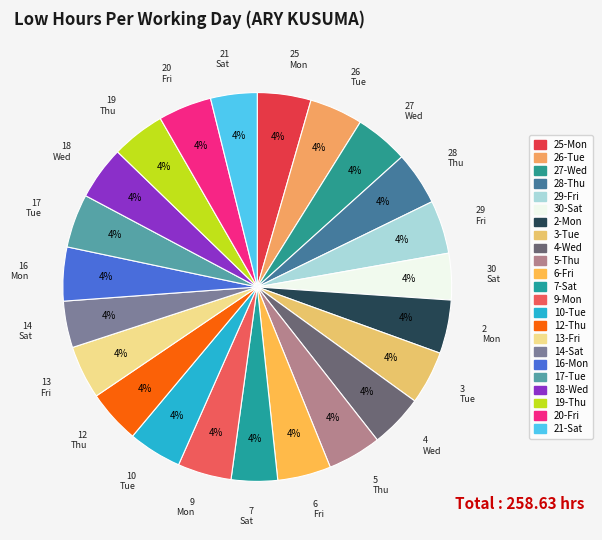

Count the number of slices in the pie.

23